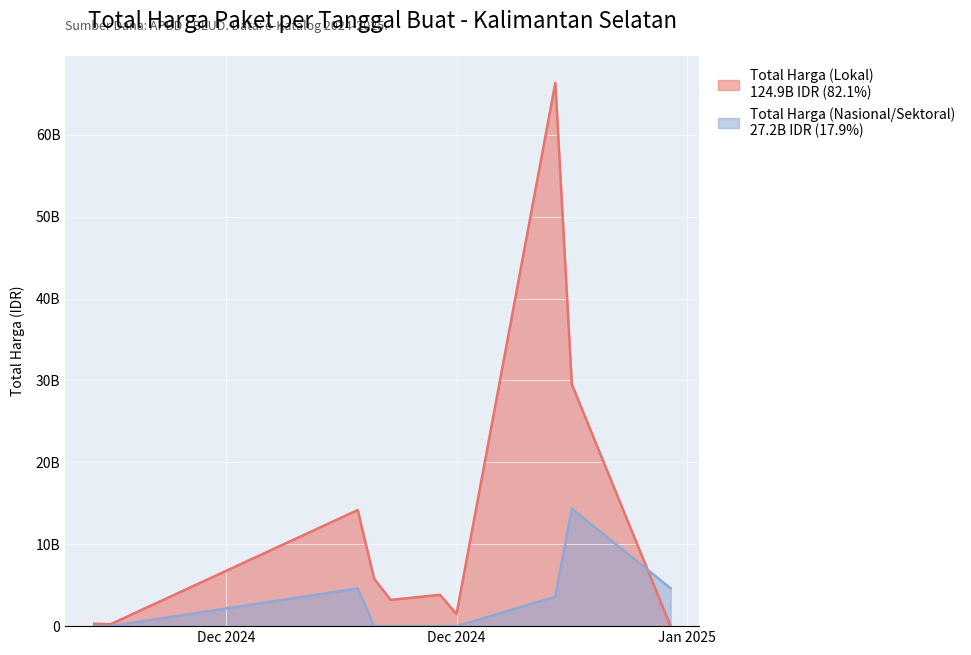

Which category has the lowest value in the Total Harga (Lokal) series?

2025-01-06